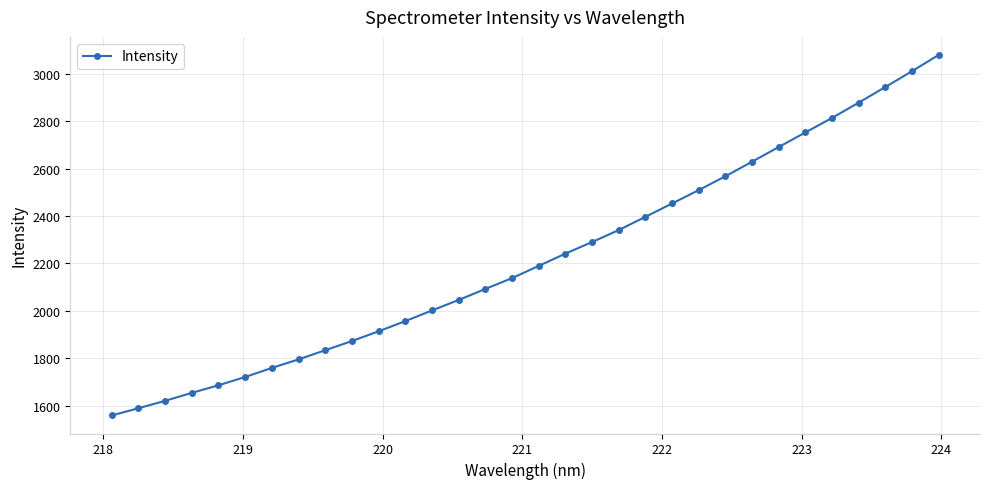

What is the value of the 25th point from the left?

2628.7